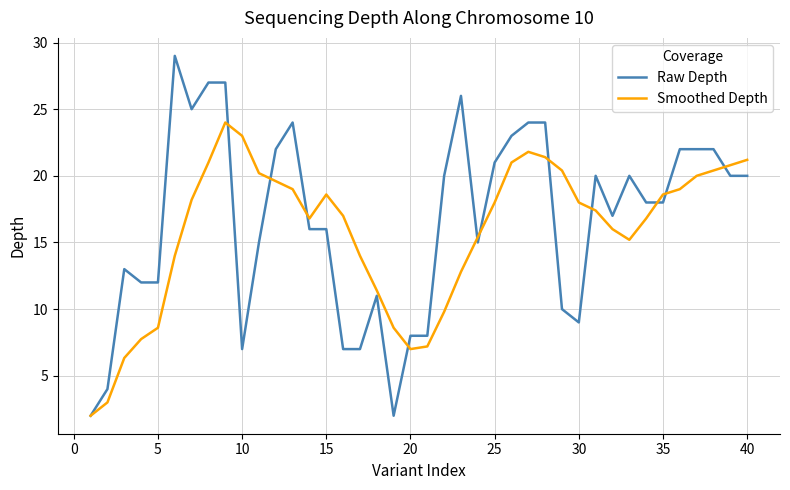

What is the maximum value shown in the chart?

29.0